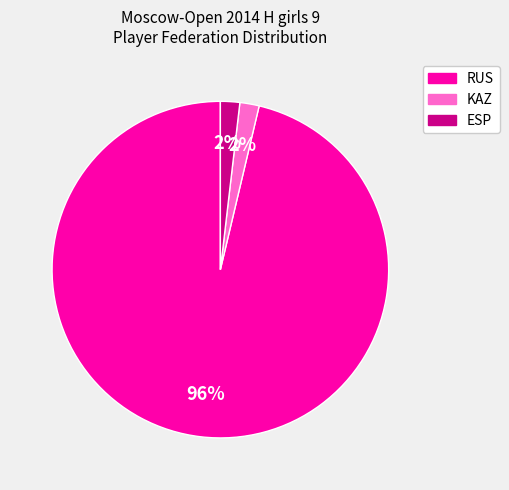

The ESP slice represents 14% of the pie. True or false?

False